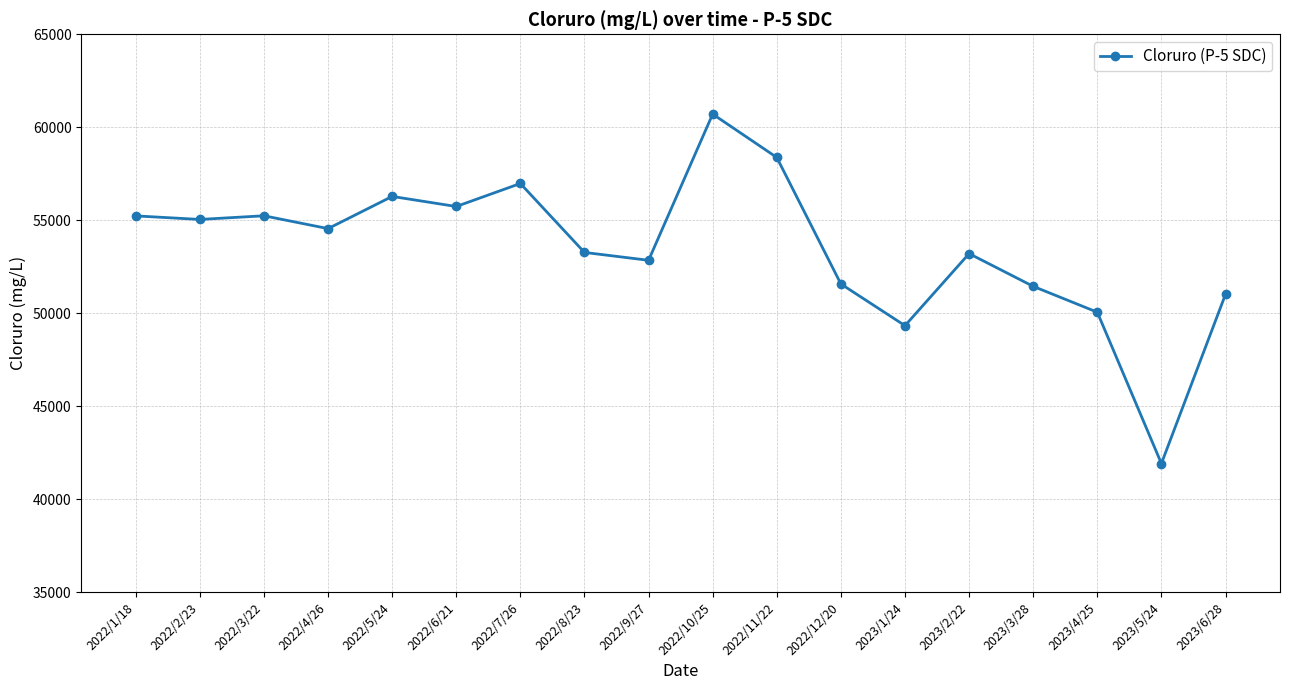

What is the minimum value shown in the chart?

41912.2